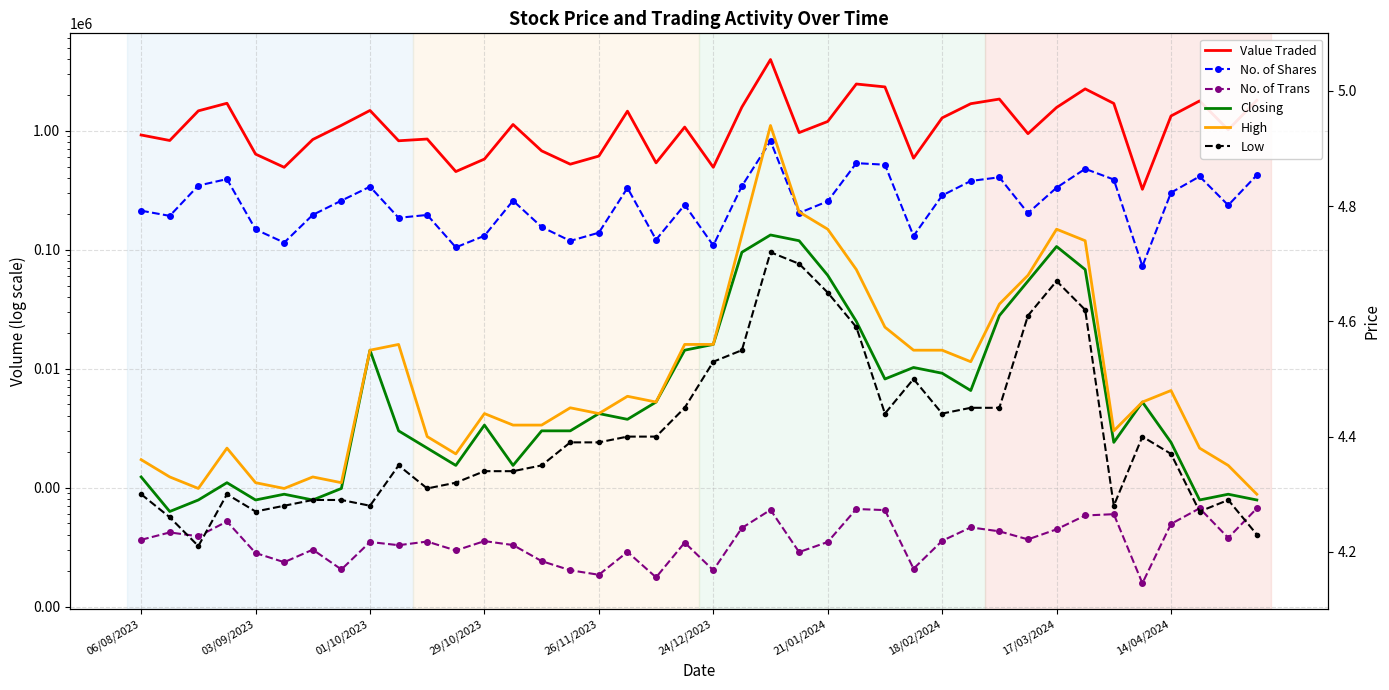

True or false: No. of Trans and Closing cross at least once.

False